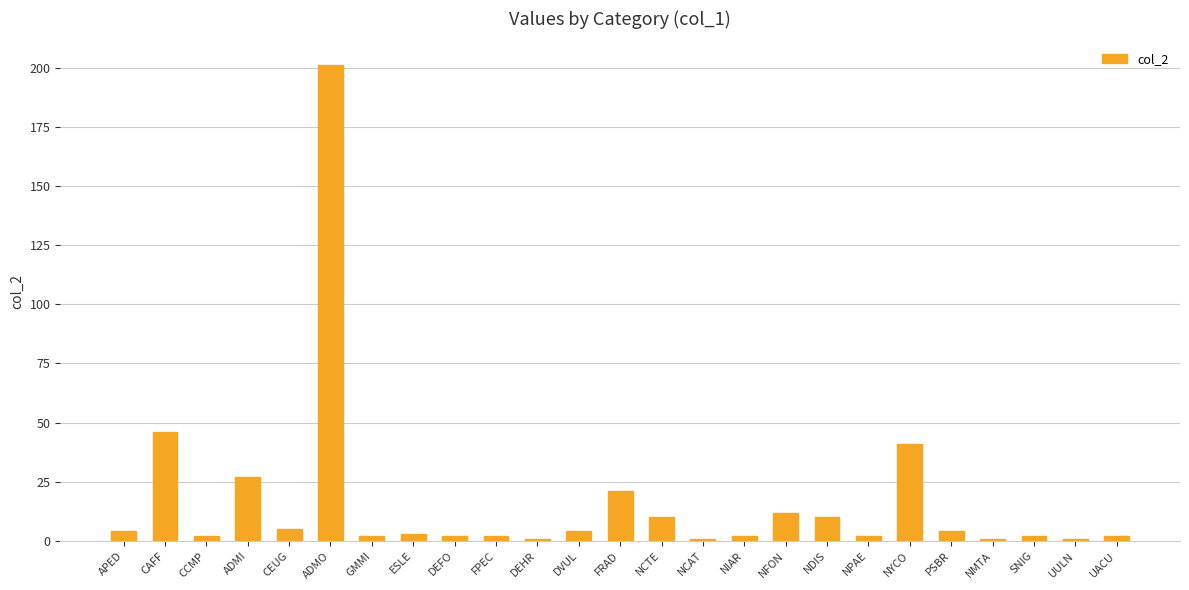

What is the smallest value displayed?

1